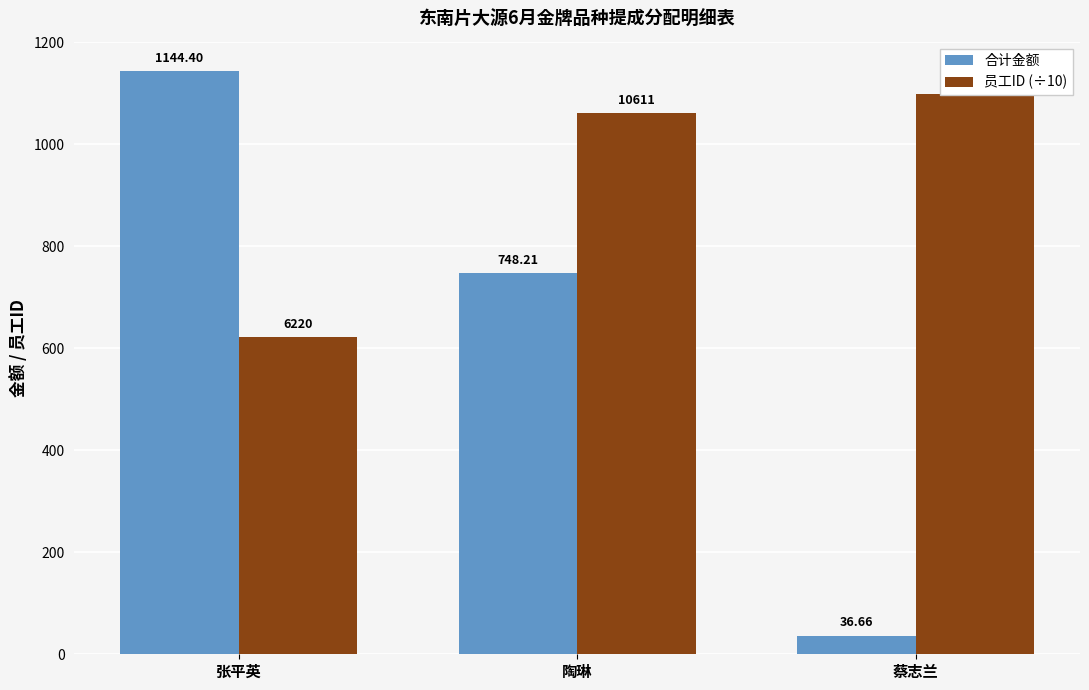

At which category does the chart reach its peak across all series?

张平英